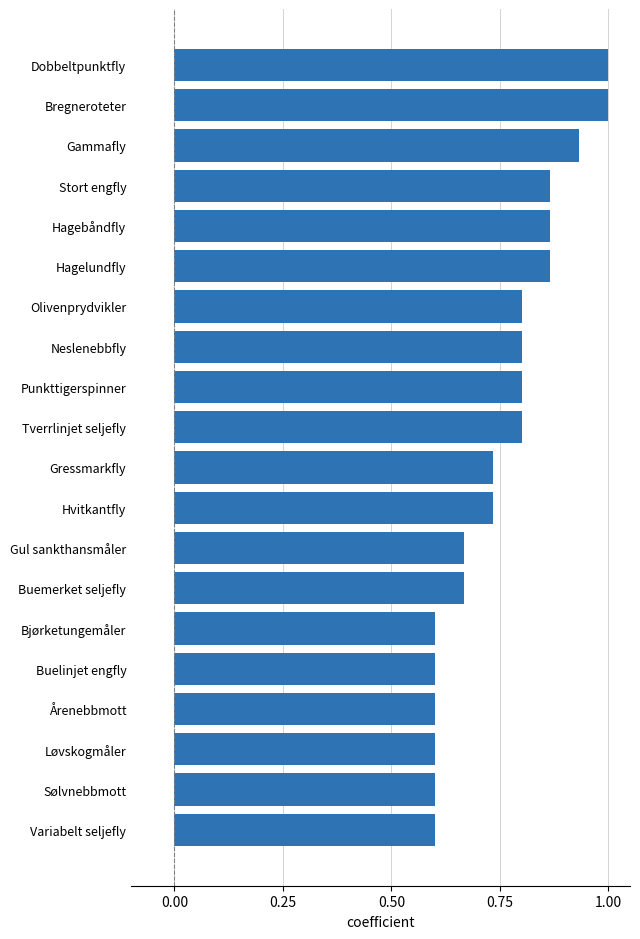

Between Hagebåndfly and Tverrlinjet seljefly, which is larger?

Hagebåndfly